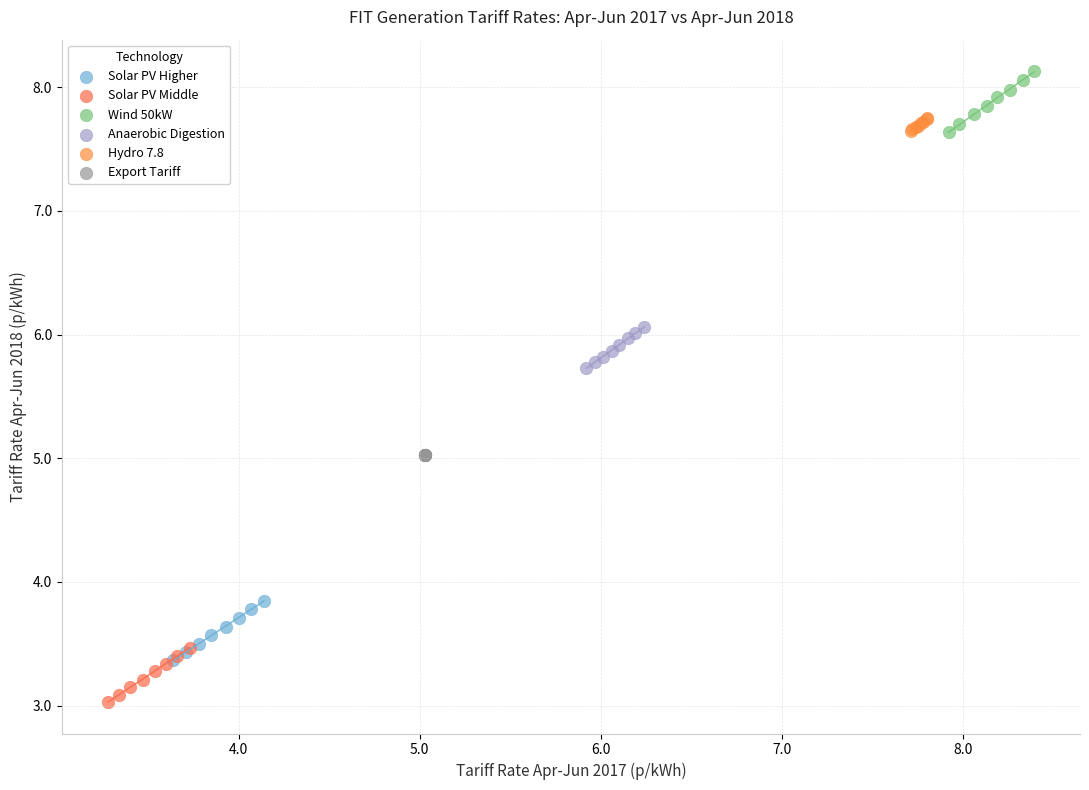

Which series reaches the minimum Y coordinate?

Solar PV Middle